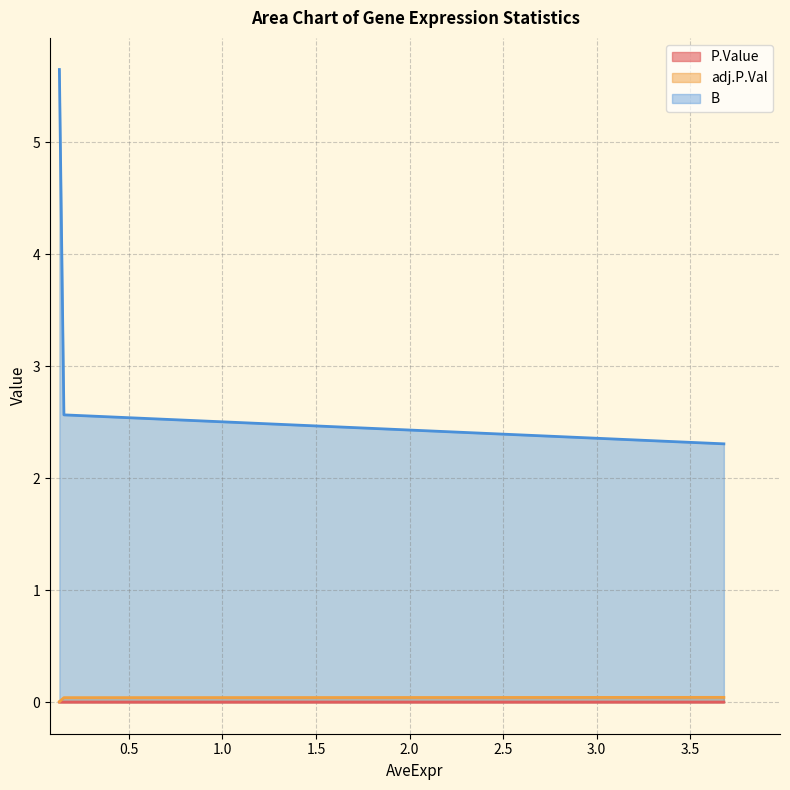

The value of B at 0.128389715718546 is 2.4. True or false?

False